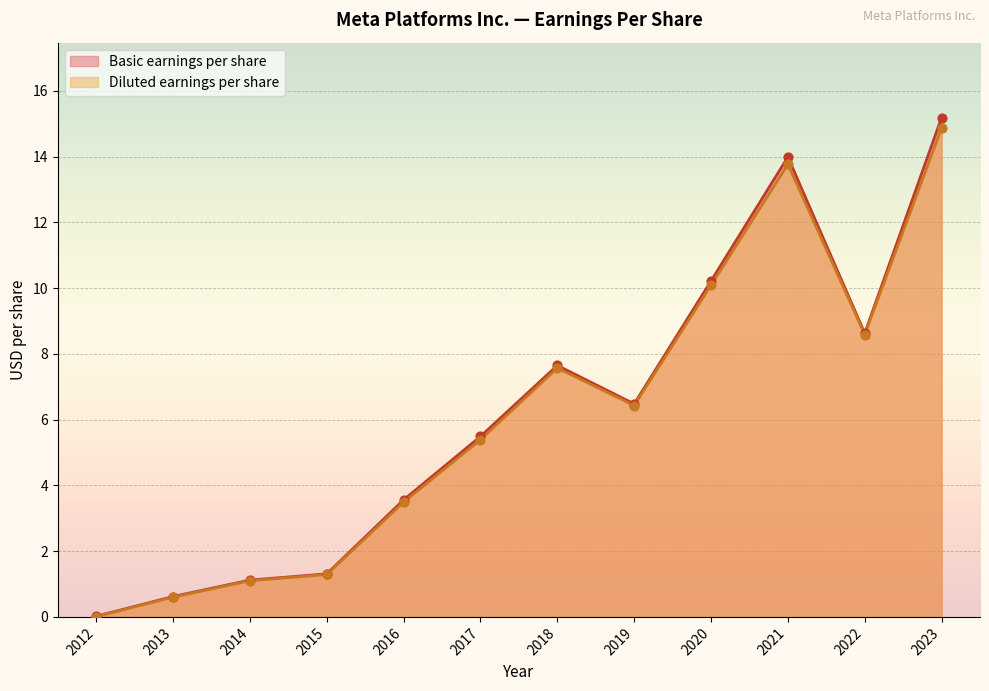

Which series has the widest spread of Y values?

Basic earnings per share